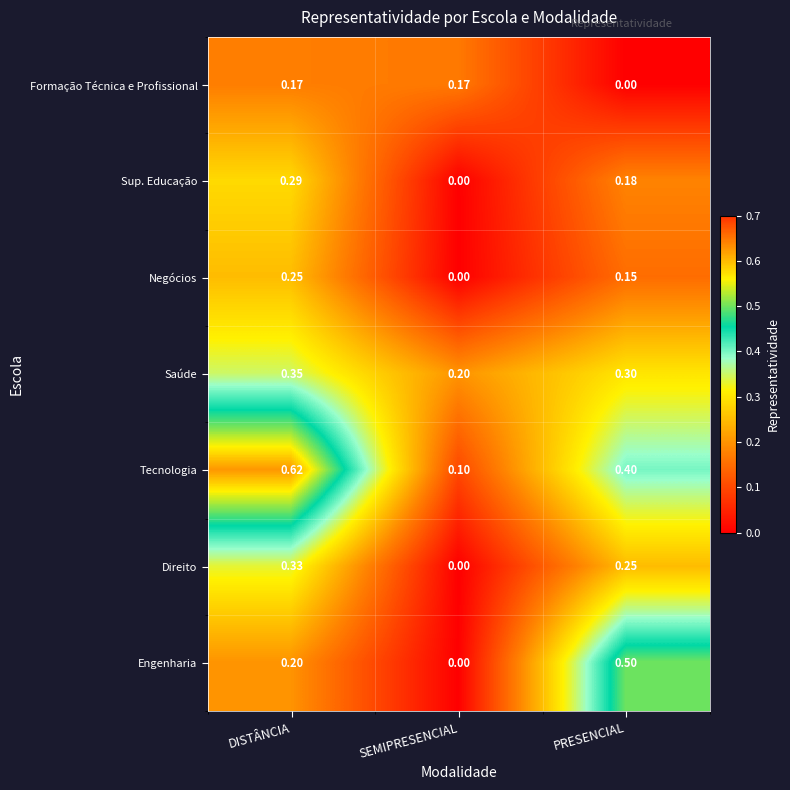

Which category has the highest value in the Engenharia series?

PRESENCIAL